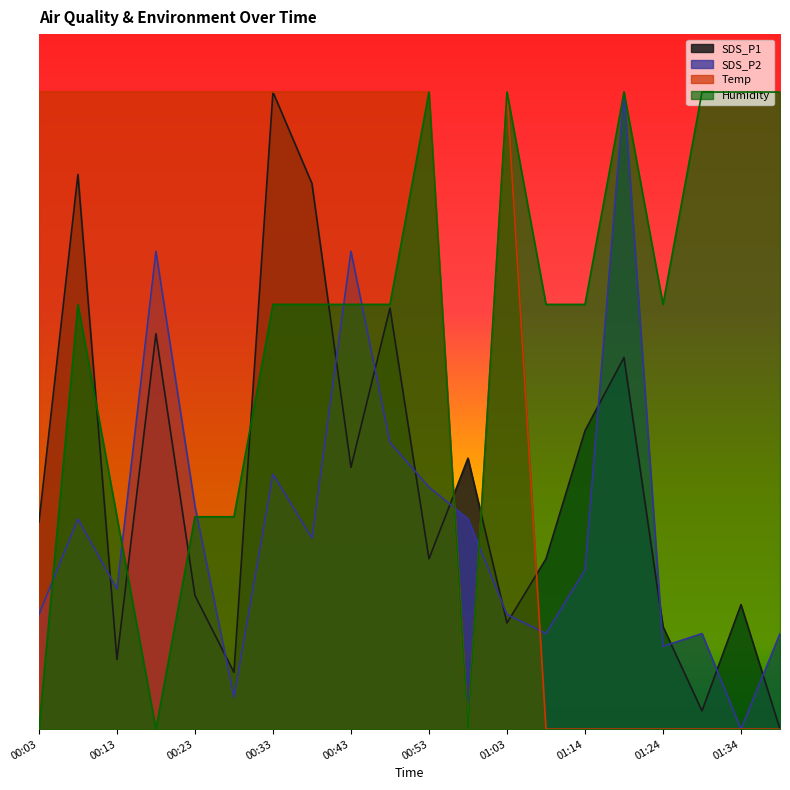

Between 01:03 and 01:14, which series saw the biggest shift?

Temp